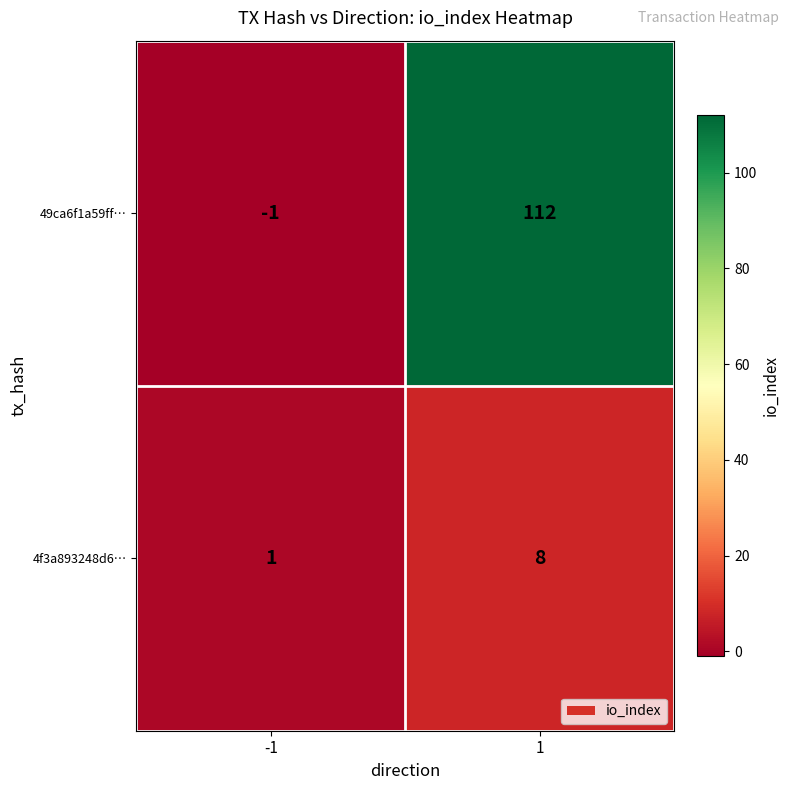

What is the approximate value of 49ca6f1a59ff… at 1?

112